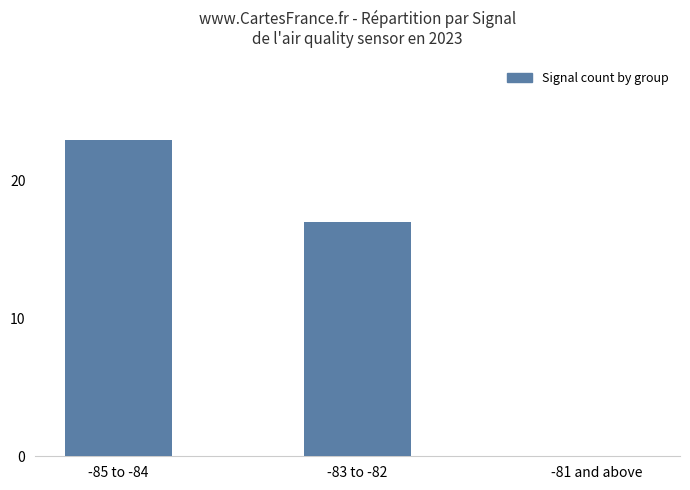

What is the greatest value displayed?

23